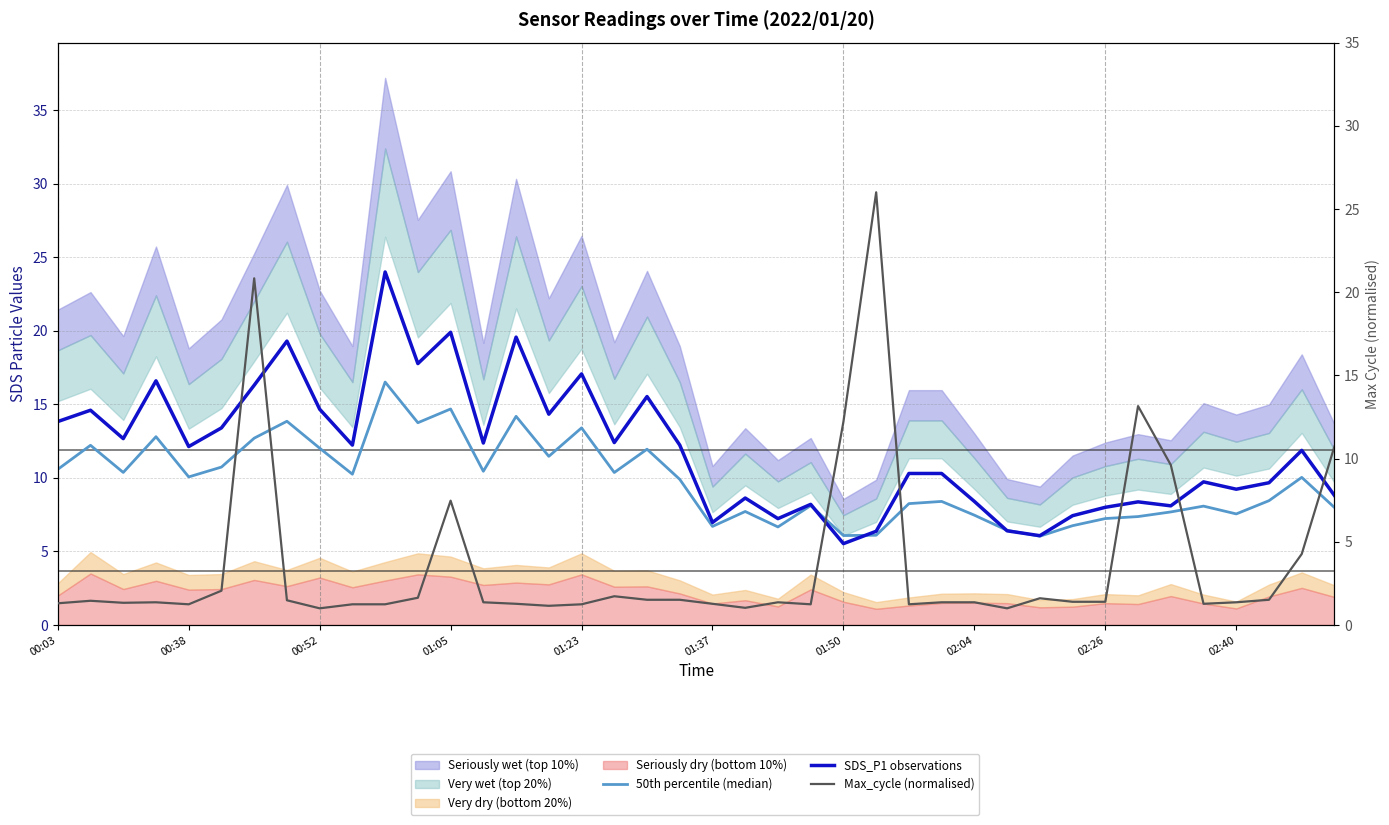

How many lines are shown in the chart?

3